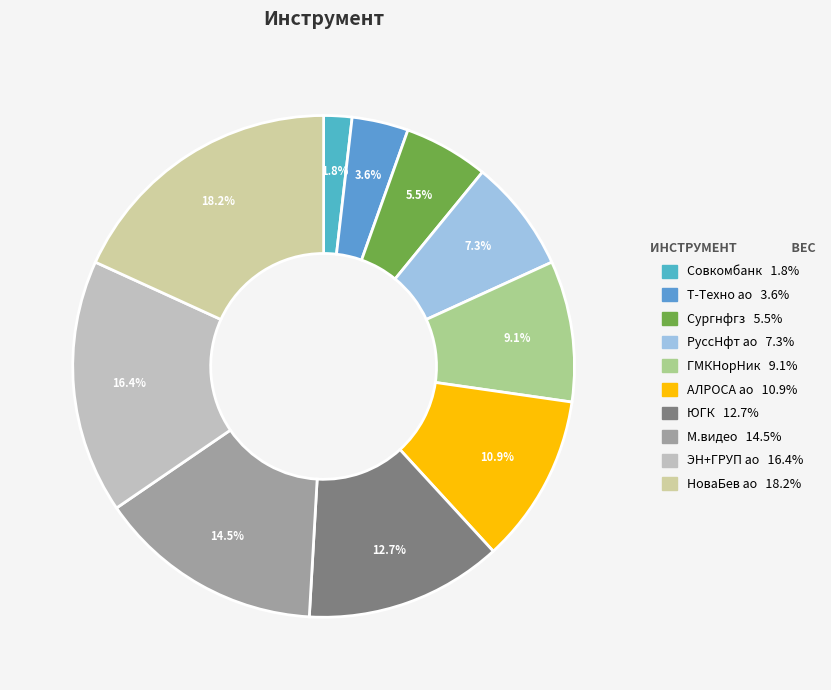

Between РуссНфт ао and НоваБев ао, which is larger?

НоваБев ао